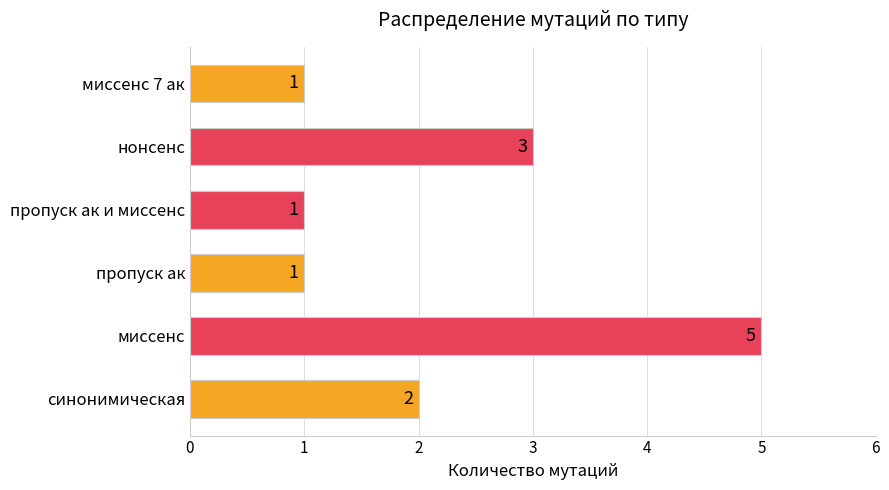

At which category does the chart reach its peak across all series?

миссенс